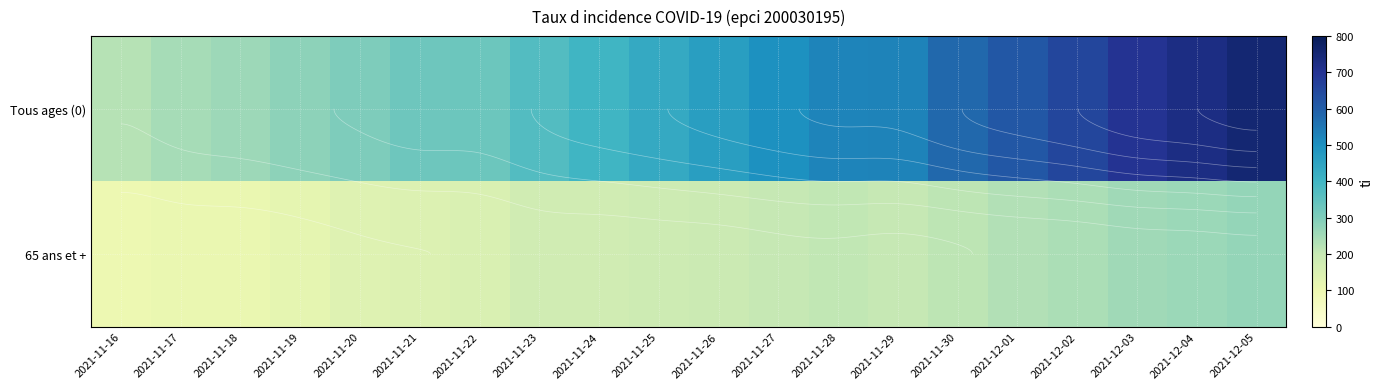

How many values in the Tous ages (0) series exceed 464?

10